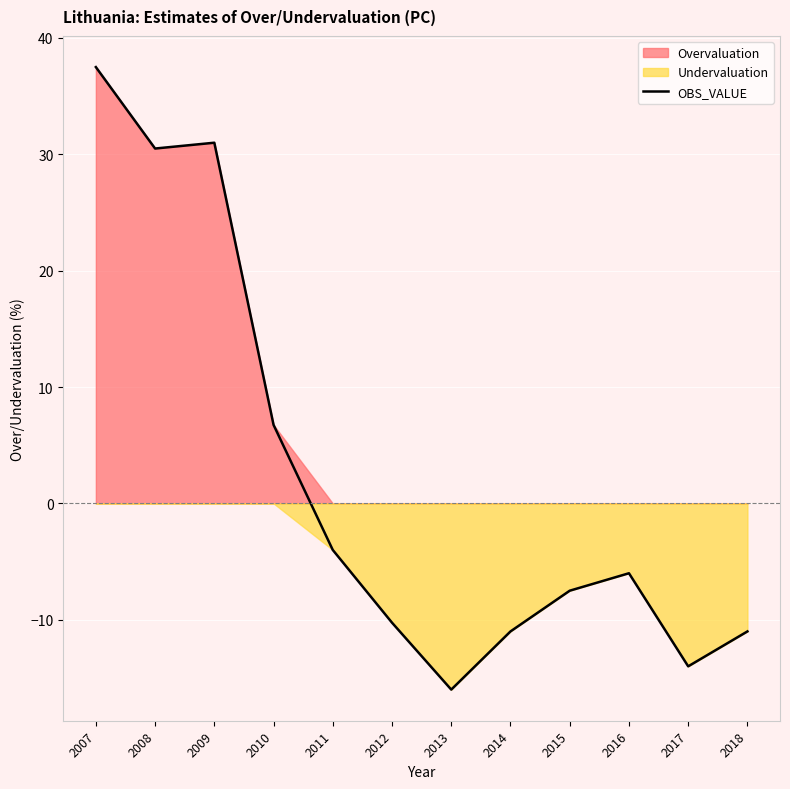

The chart shows a value of -6.3 at 2017. True or false?

False